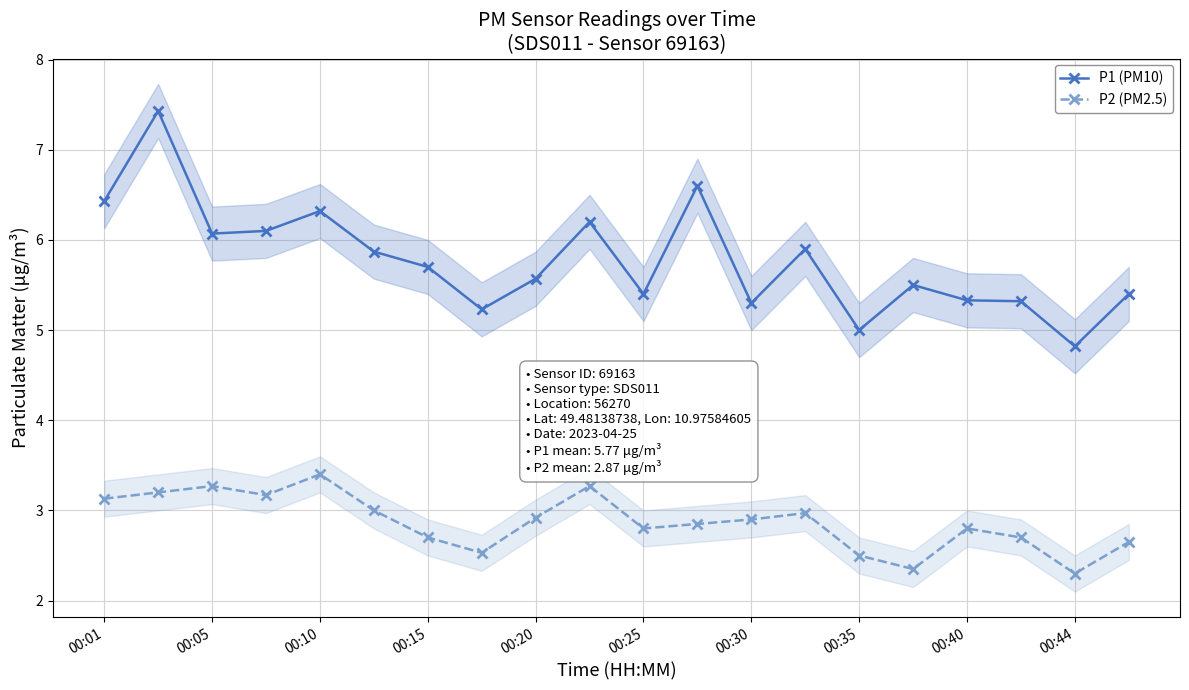

True or false: P1 (PM10) has a value of 7.6 at 00:30.

False